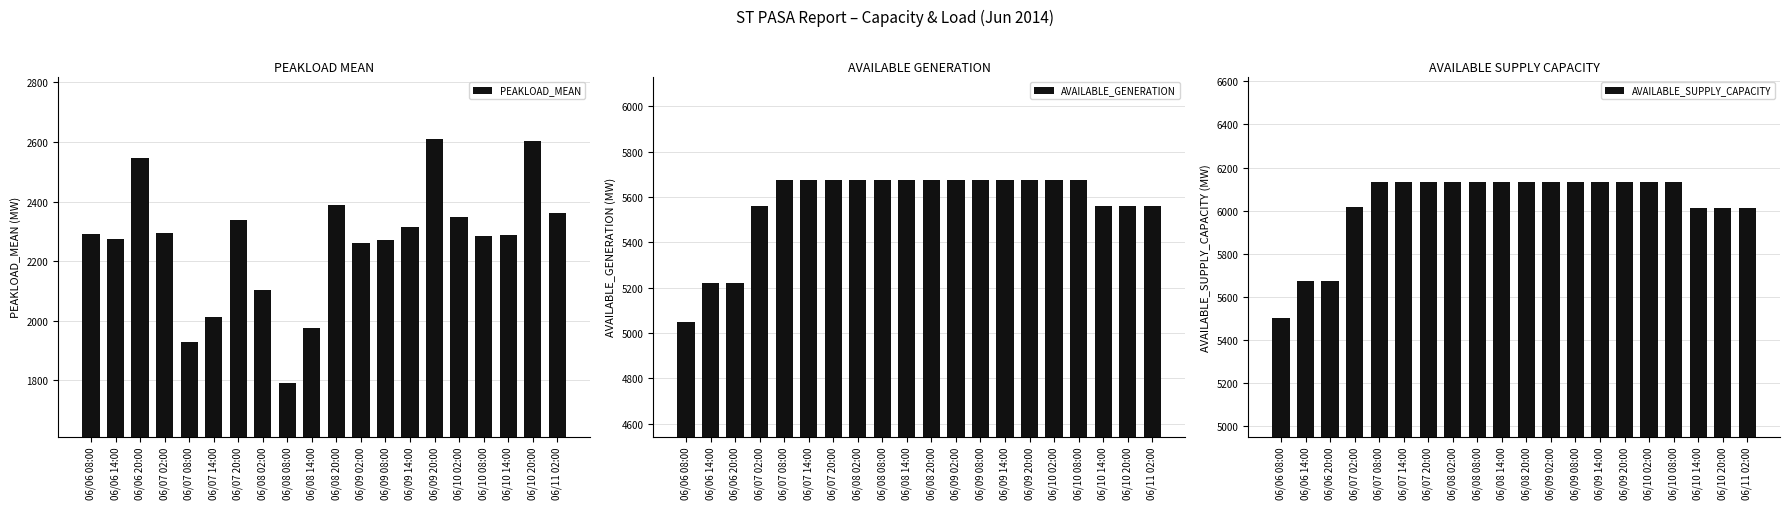

Reading left to right, what are all the values shown in this chart?

PEAKLOAD_MEAN: 06/06 08:00=2290	06/06 14:00=2276	06/06 20:00=2545	06/07 02:00=2294	06/07 08:00=1930	06/07 14:00=2012	06/07 20:00=2338	06/08 02:00=2102	06/08 08:00=1790	06/08 14:00=1975	06/08 20:00=2387	06/09 02:00=2262	06/09 08:00=2270	06/09 14:00=2315	06/09 20:00=2610	06/10 02:00=2347	06/10 08:00=2284	06/10 14:00=2288	06/10 20:00=2603	06/11 02:00=2363
AVAILABLE_GENERATION: 06/06 08:00=5047	06/06 14:00=5221	06/06 20:00=5221	06/07 02:00=5561	06/07 08:00=5677	06/07 14:00=5677	06/07 20:00=5677	06/08 02:00=5677	06/08 08:00=5677	06/08 14:00=5677	06/08 20:00=5677	06/09 02:00=5677	06/09 08:00=5677	06/09 14:00=5677	06/09 20:00=5677	06/10 02:00=5677	06/10 08:00=5677	06/10 14:00=5560	06/10 20:00=5560	06/11 02:00=5560
AVAILABLE_SUPPLY_CAPACITY: 06/06 08:00=5501	06/06 14:00=5675	06/06 20:00=5675	06/07 02:00=6015	06/07 08:00=6131	06/07 14:00=6131	06/07 20:00=6131	06/08 02:00=6131	06/08 08:00=6131	06/08 14:00=6131	06/08 20:00=6131	06/09 02:00=6131	06/09 08:00=6131	06/09 14:00=6131	06/09 20:00=6131	06/10 02:00=6131	06/10 08:00=6131	06/10 14:00=6014	06/10 20:00=6014	06/11 02:00=6014